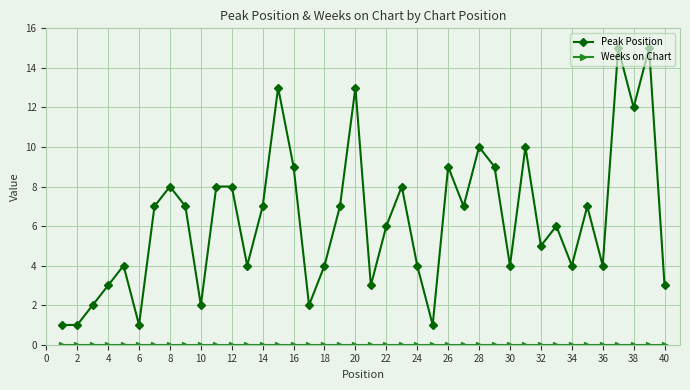

What is the maximum value shown in the chart?

15